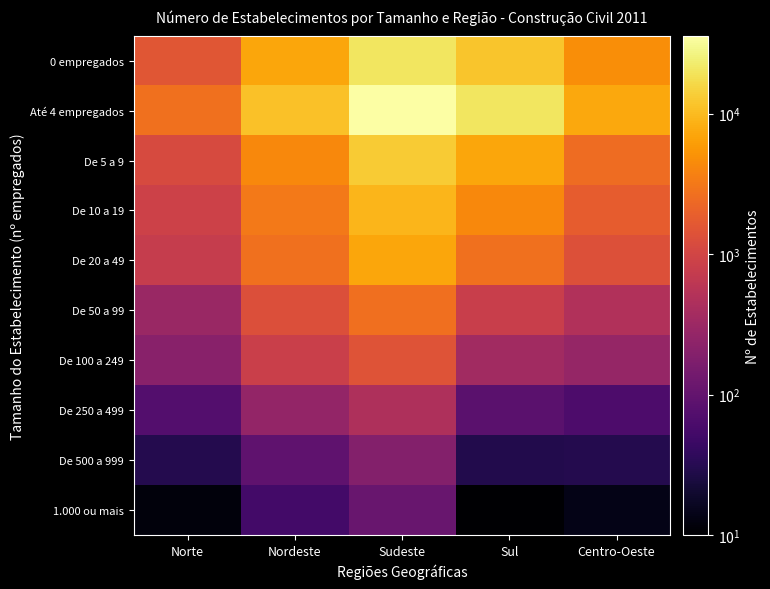

List the series in order of their peak value, lowest first.

1.000 ou mais, De 500 a 999, De 250 a 499, De 100 a 249, De 50 a 99, De 20 a 49, De 10 a 19, De 5 a 9, 0 empregados, Até 4 empregados